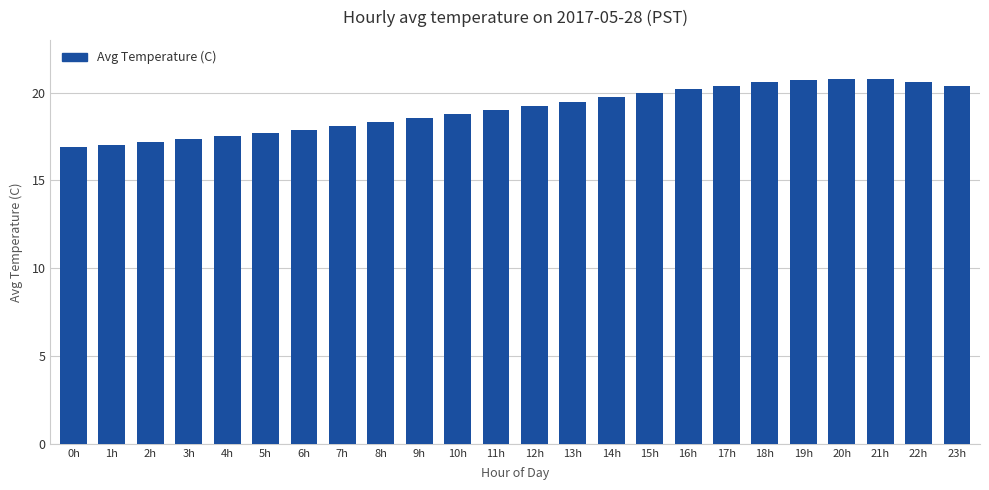

What is the sum of the values at 11h and 16h?

39.2